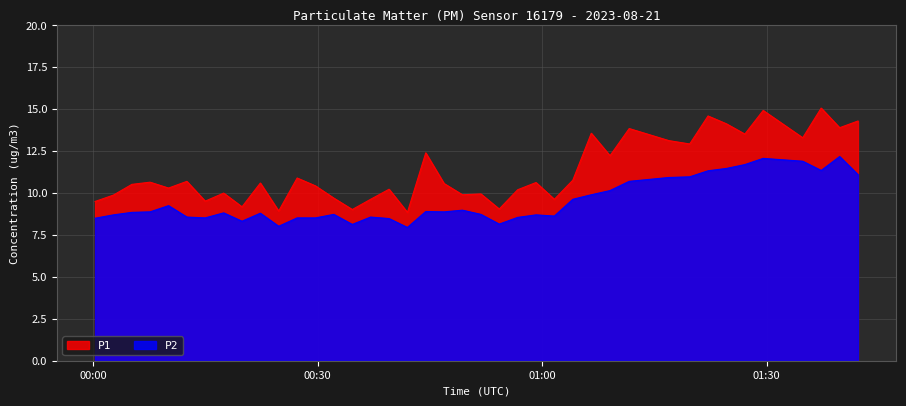

True or false: P2 and P1 intersect in this chart.

False